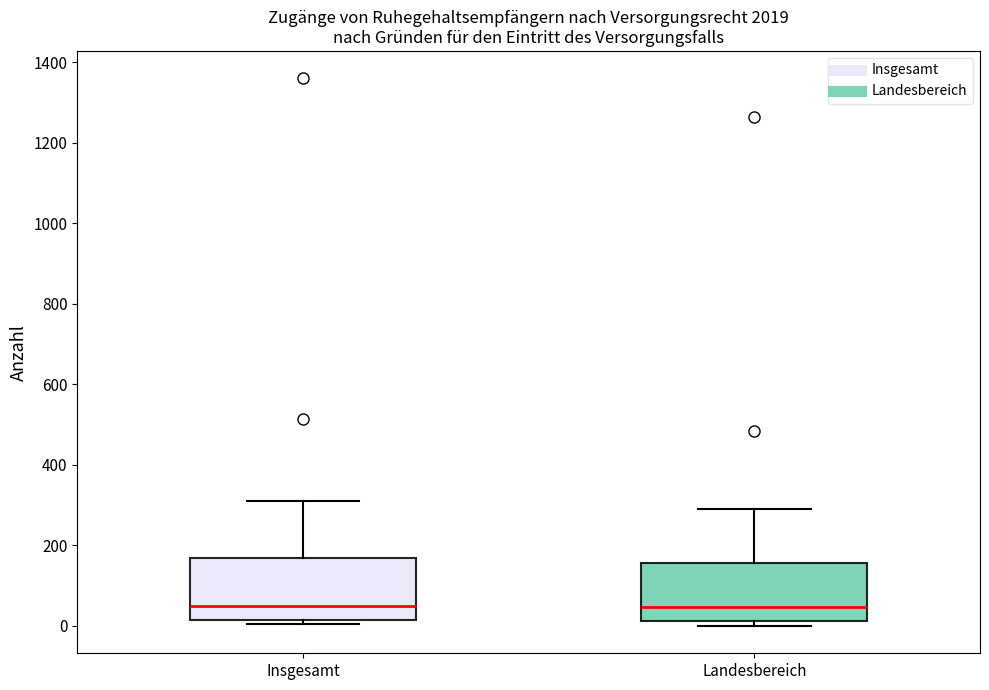

Reading left to right, transcribe this box plot: for each box, give where its median line is, the range the box spans, and where its two whiskers end, as read against the y-axis. The values are not printed on the chart, so give them approximately, as read against the axis.

Insgesamt: median 60, box 20 to 160, whiskers 0 to 320
Landesbereich: median 40, box 20 to 160, whiskers 0 to 300